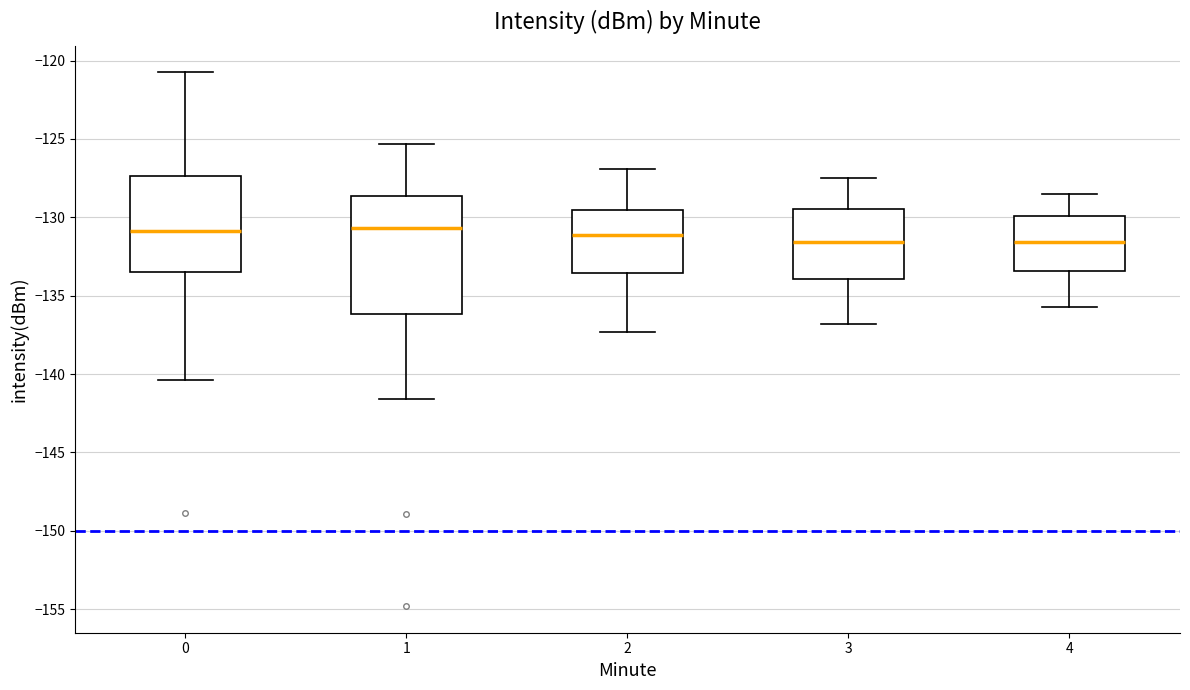

Which box is the tallest, from its lower edge to its upper edge?

1